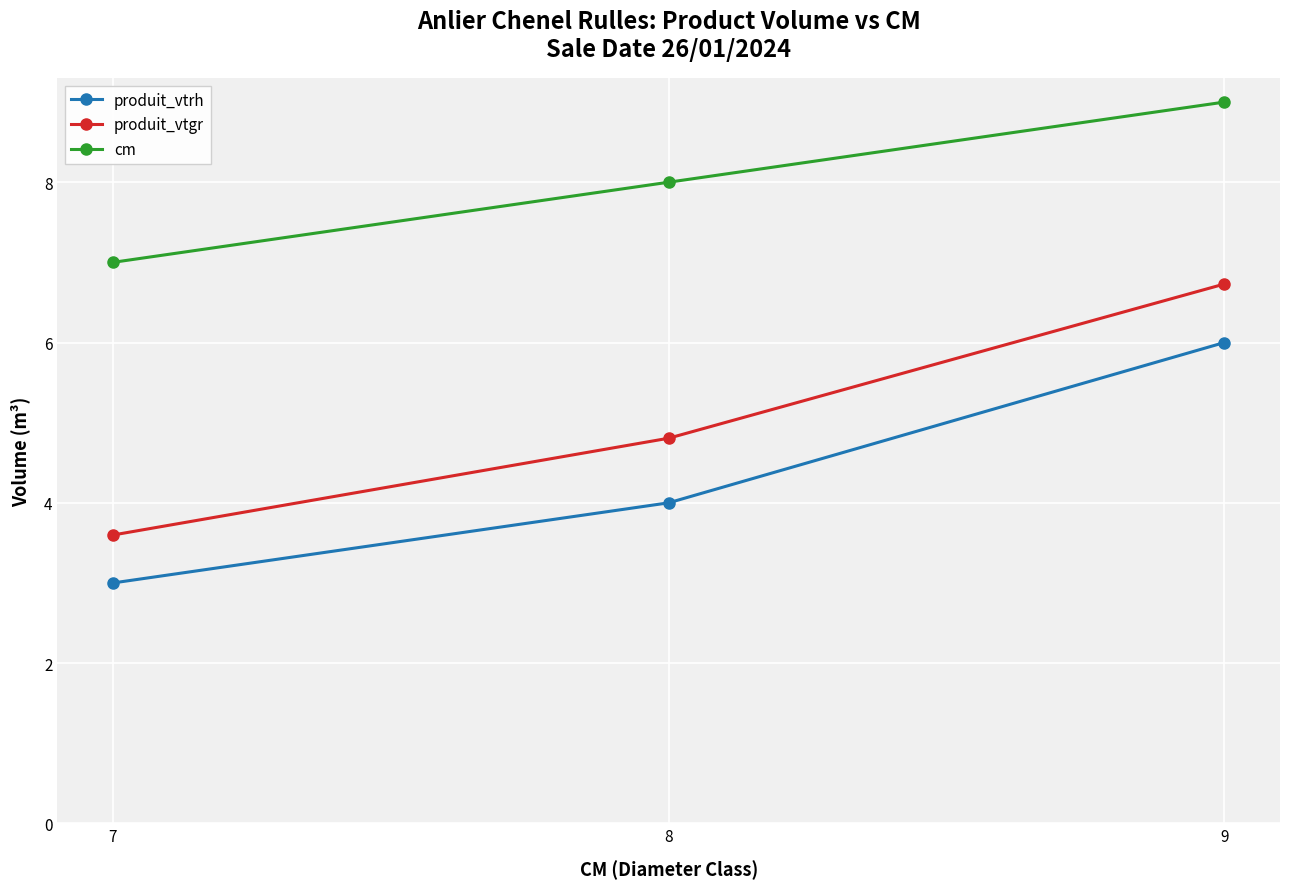

What are all the series names shown in the legend?

produit_vtrh, produit_vtgr, cm